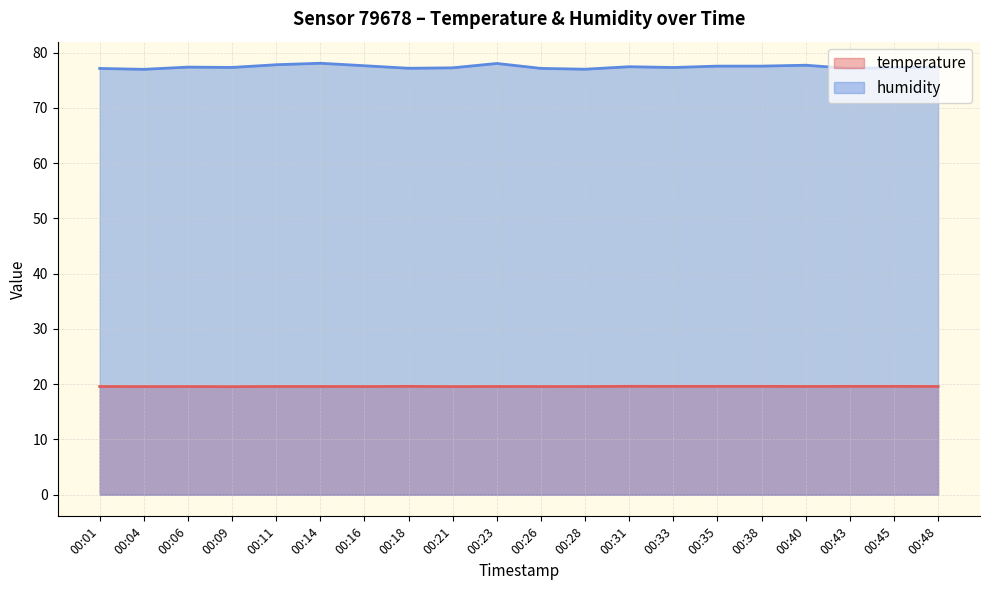

What is the minimum value for temperature?

19.6